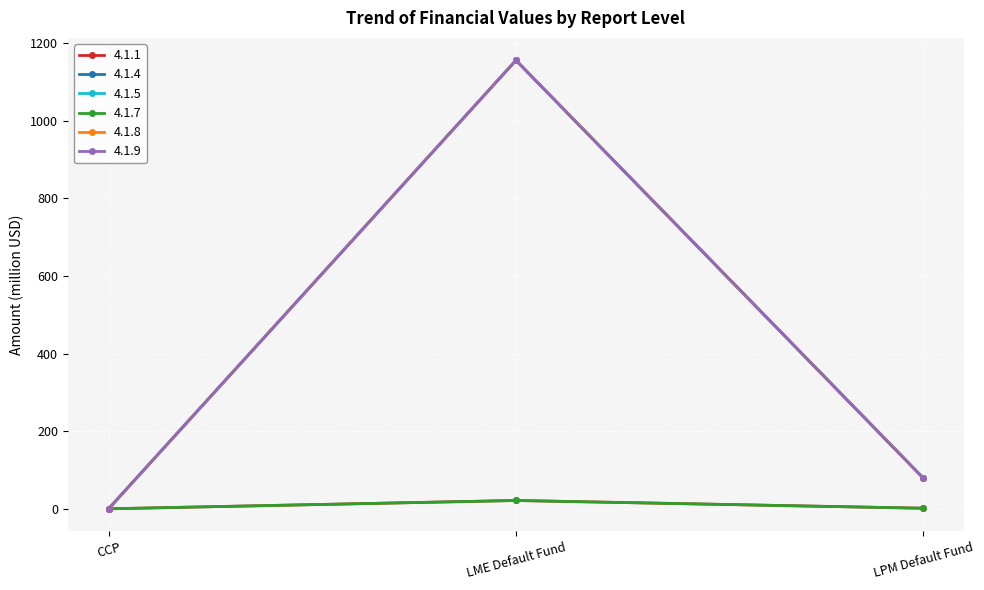

What is the total value across all series at LPM Default Fund?

318.9